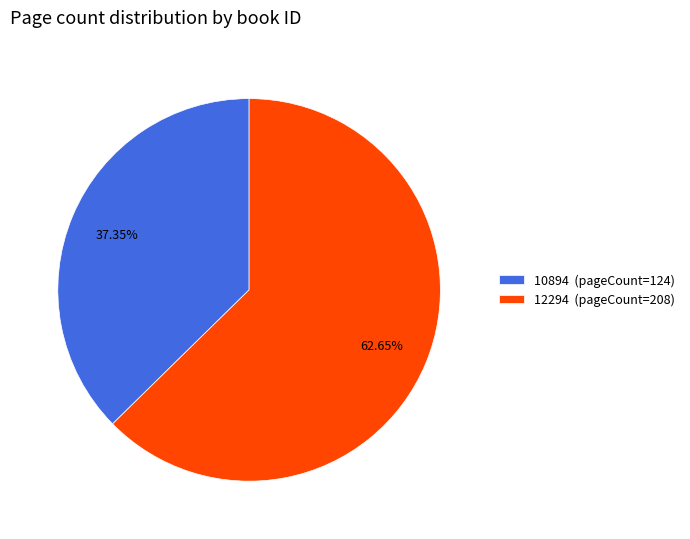

To the nearest percent, what portion does 10894 represent?

37%